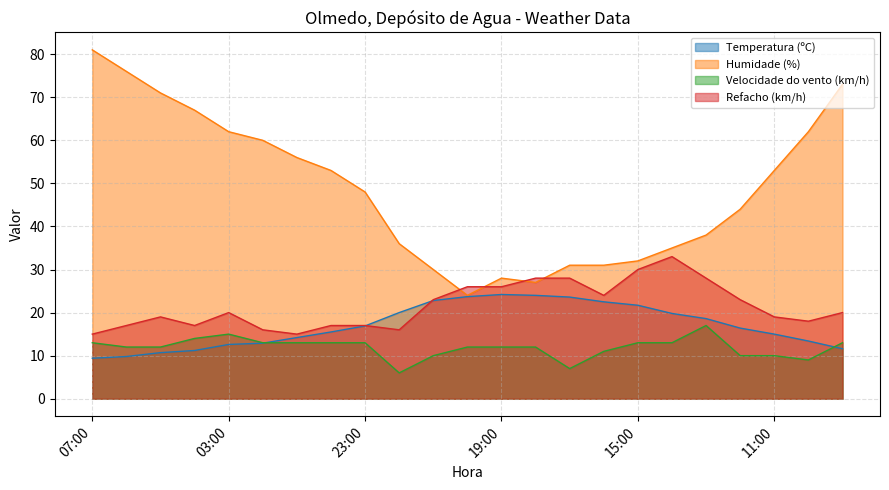

What position from the left is 12:00?

20